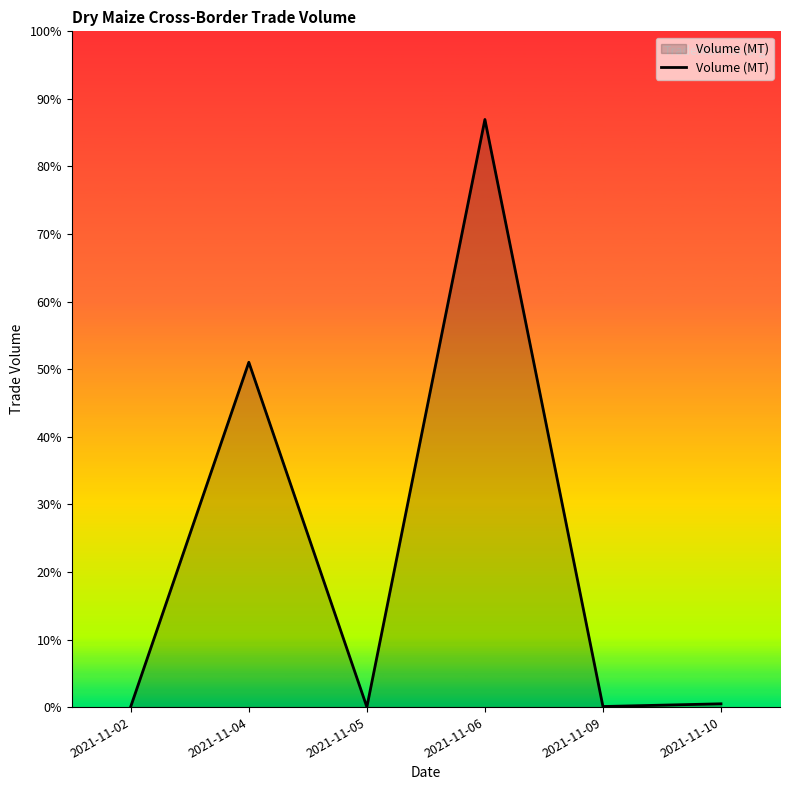

Does the chart display data point markers on the line(s)?

No